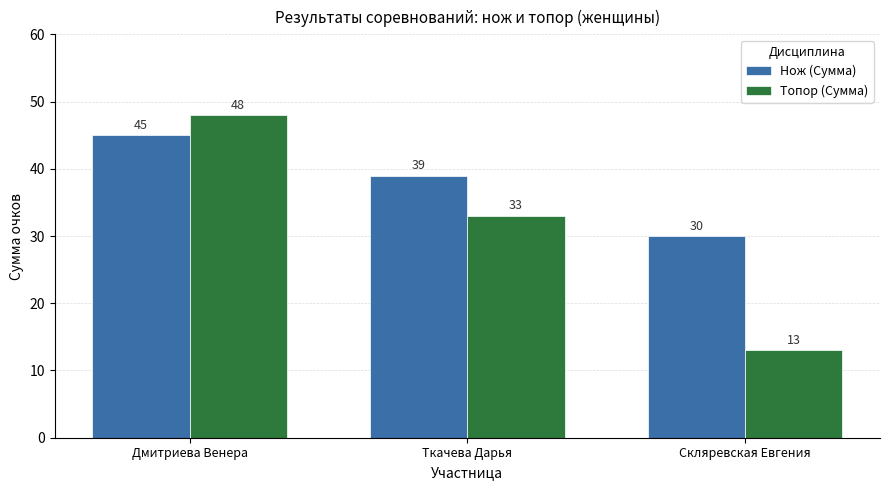

How many values in the Нож (Сумма) series are below 39?

1